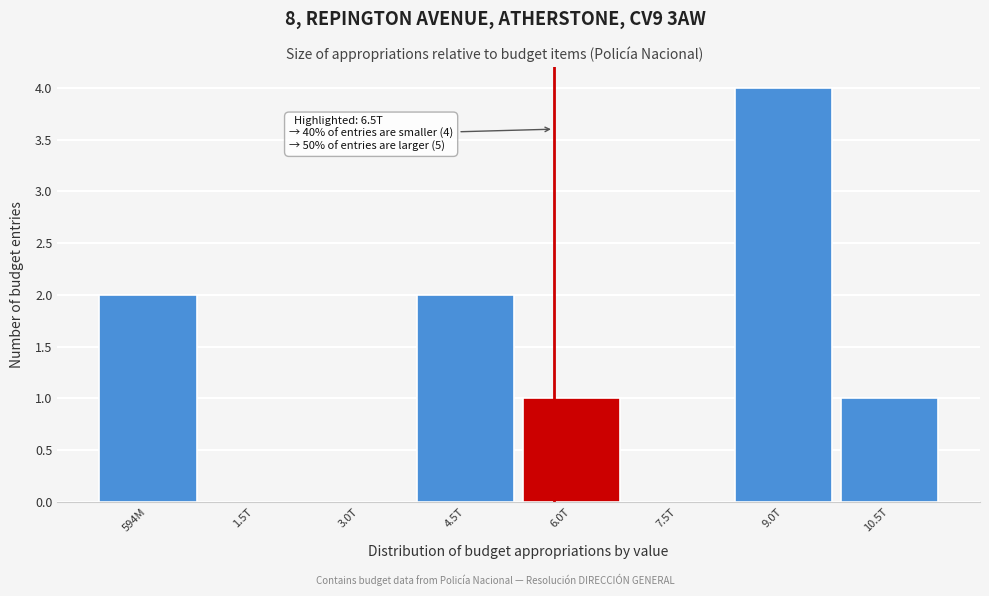

Reading left to right, what are all the values shown in this chart?

594M=2	1.5T=0	3.0T=0	4.5T=2	6.0T=1	7.5T=0	9.0T=4	10.5T=1